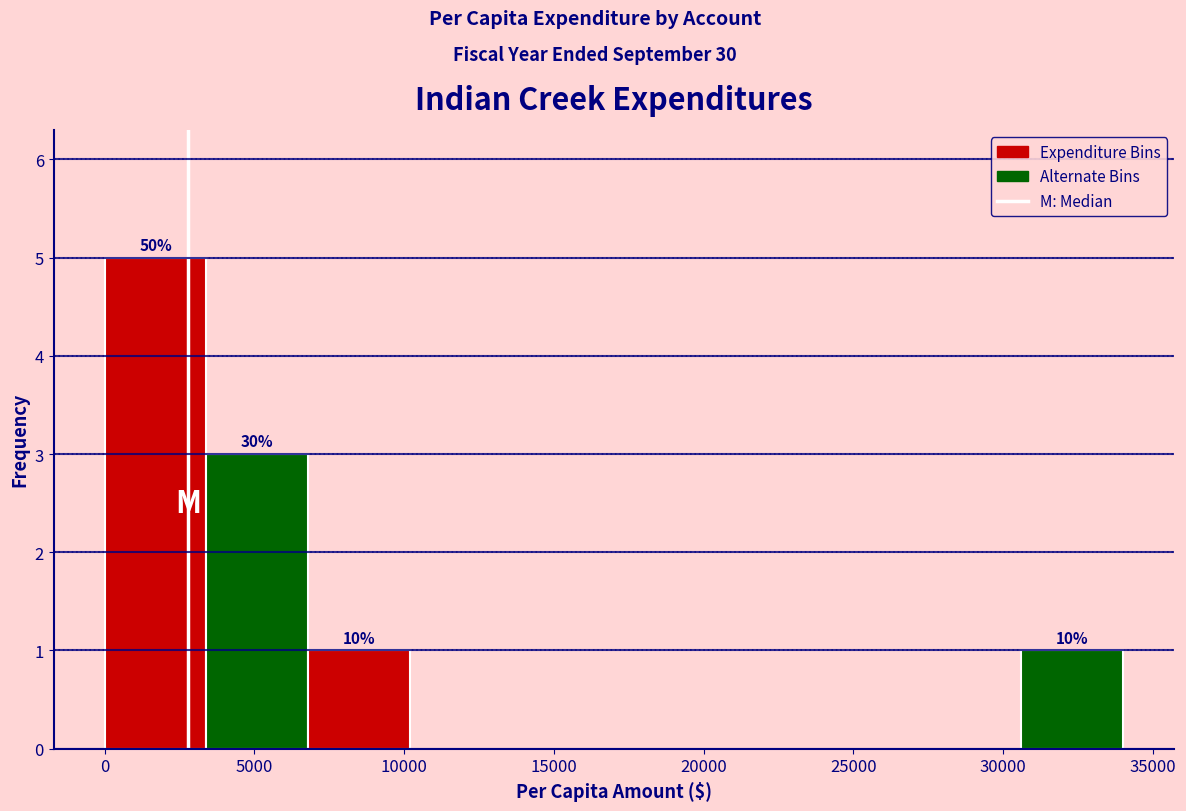

Which range on the x-axis has the tallest bar?

0 to 3500